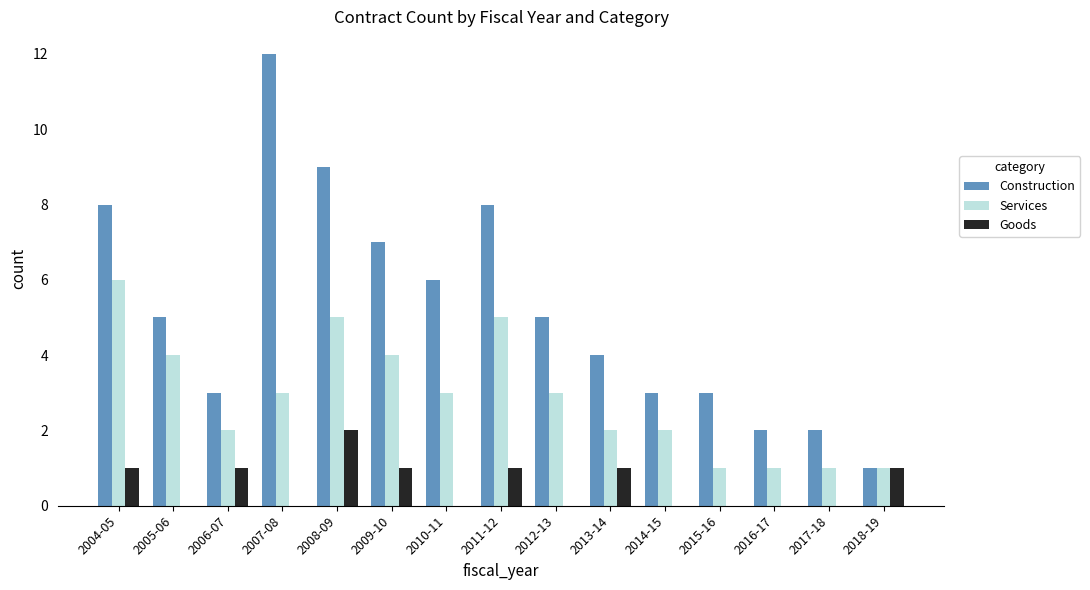

What value does the Goods series have at 2009-10?

1